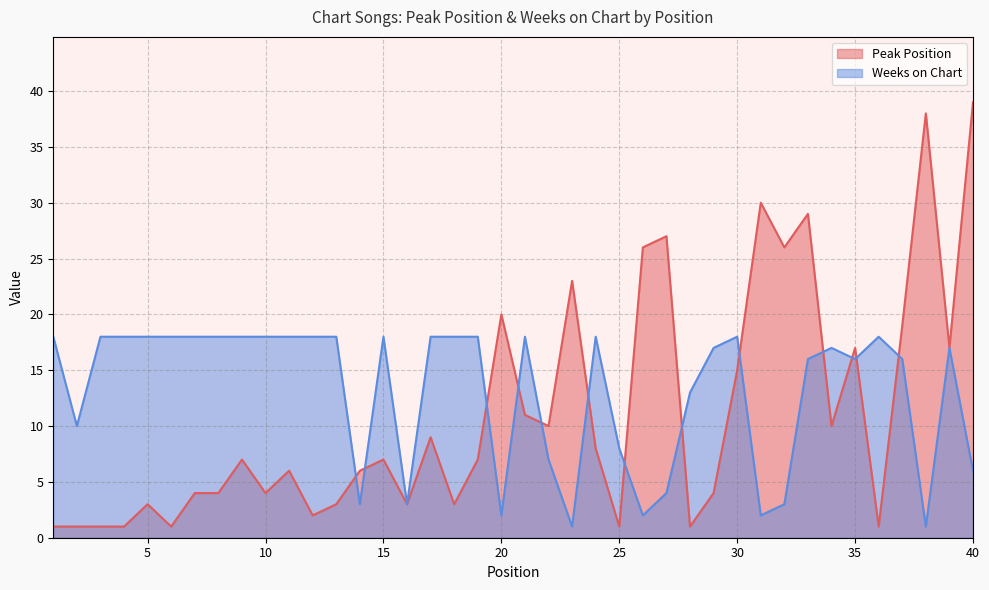

Which series has the largest range (max minus min)?

Peak Position